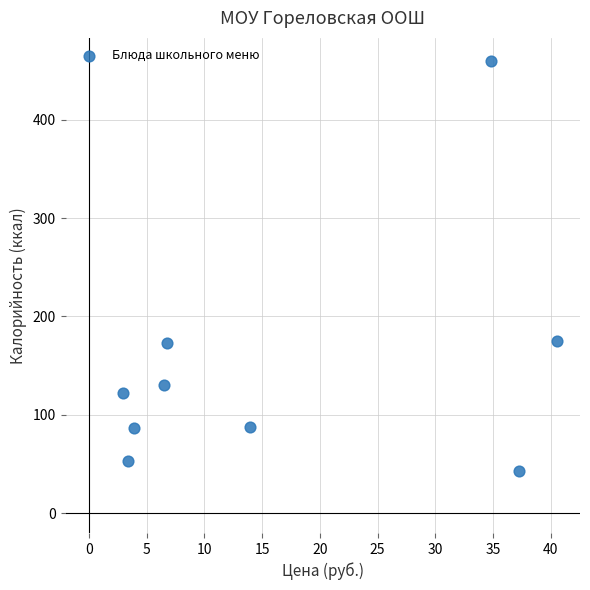

What is the average Y value?

148